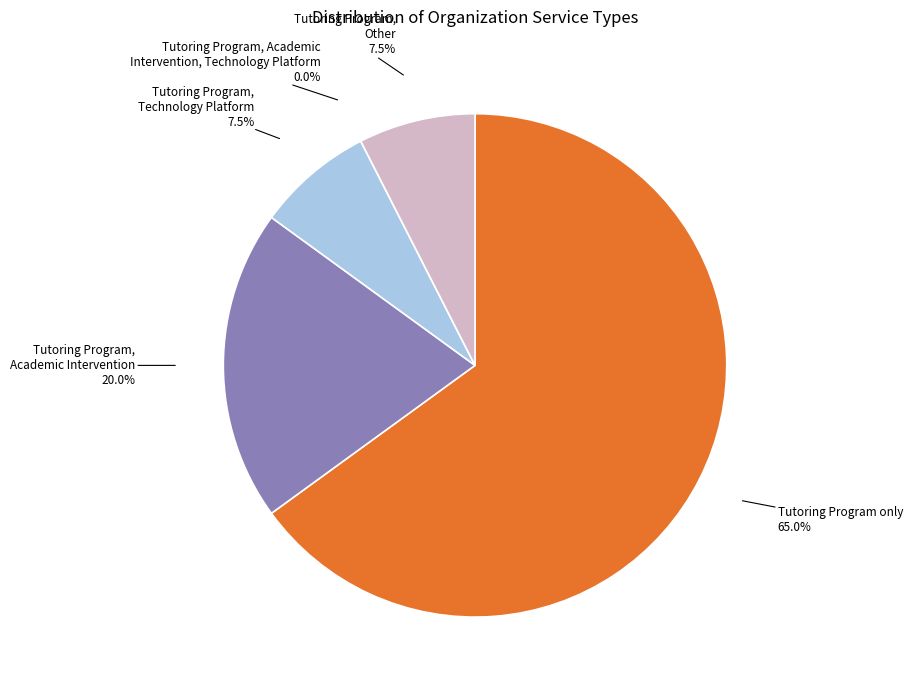

How many slices are in this pie chart?

5